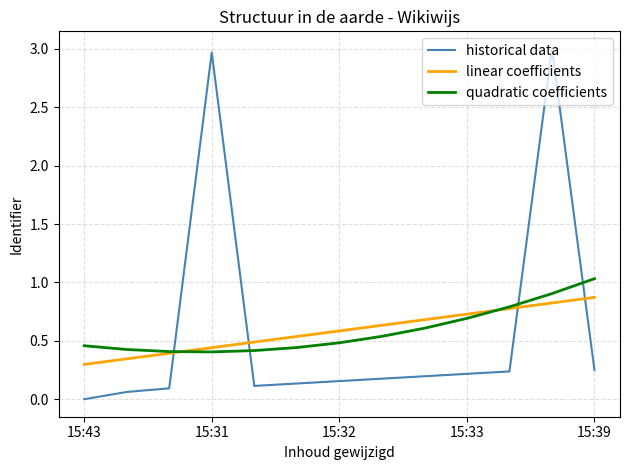

What are all the series names shown in the legend?

historical data, linear coefficients, quadratic coefficients